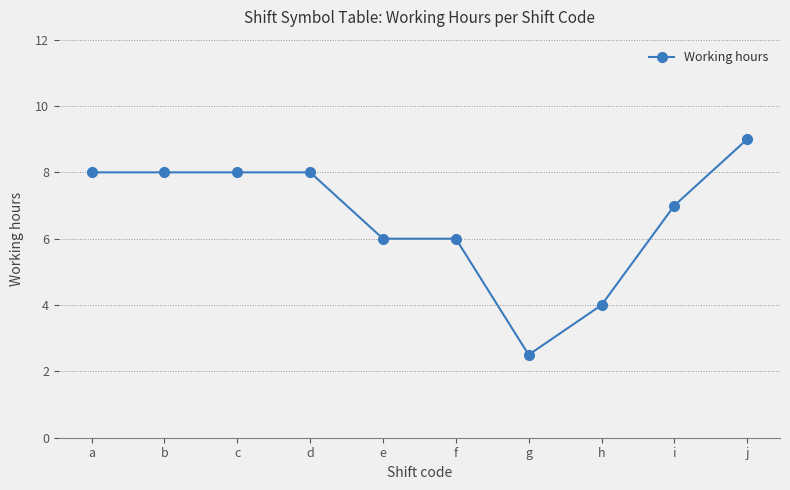

What is the average value?

6.7